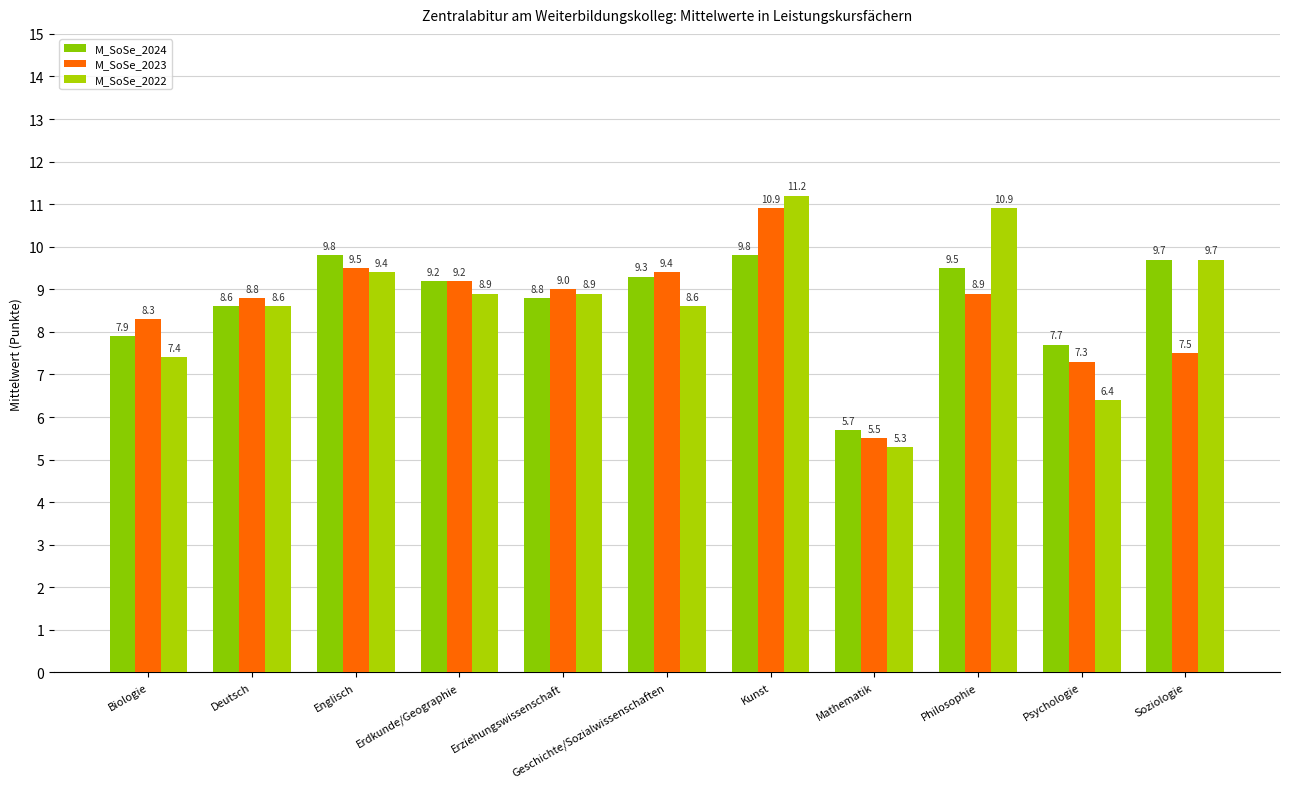

What is the total value across all series at Deutsch?

26.0